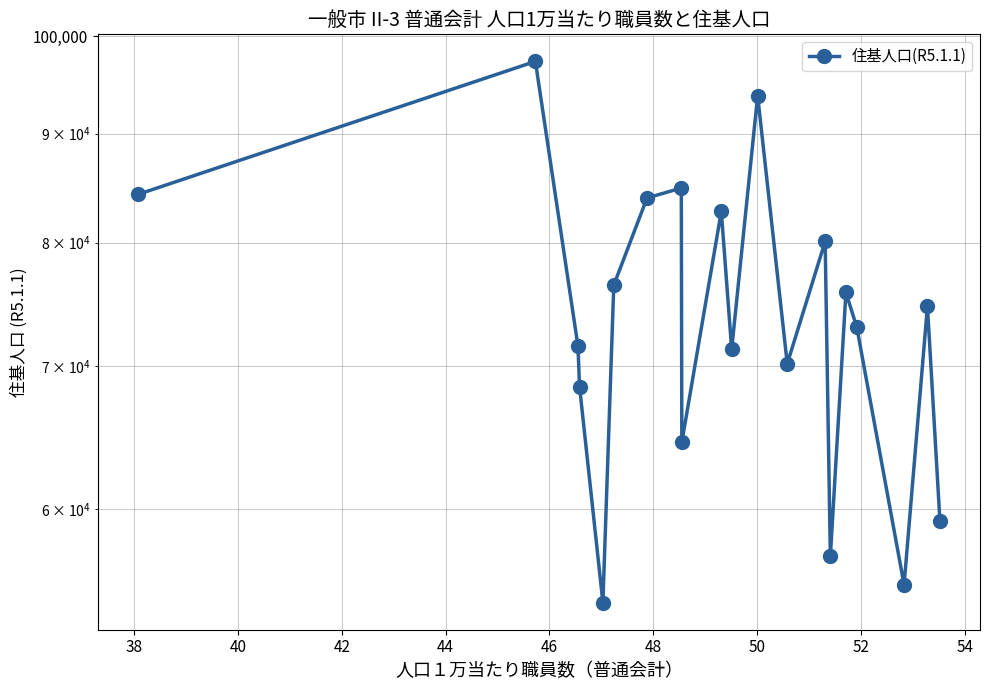

Reading left to right, extract all data points from this chart.

84293	97319	71542	68481	54215	76416	83962	84870	64474	82749	71296	93774	70190	80109	56992	75813	73001	55273	74702	59234